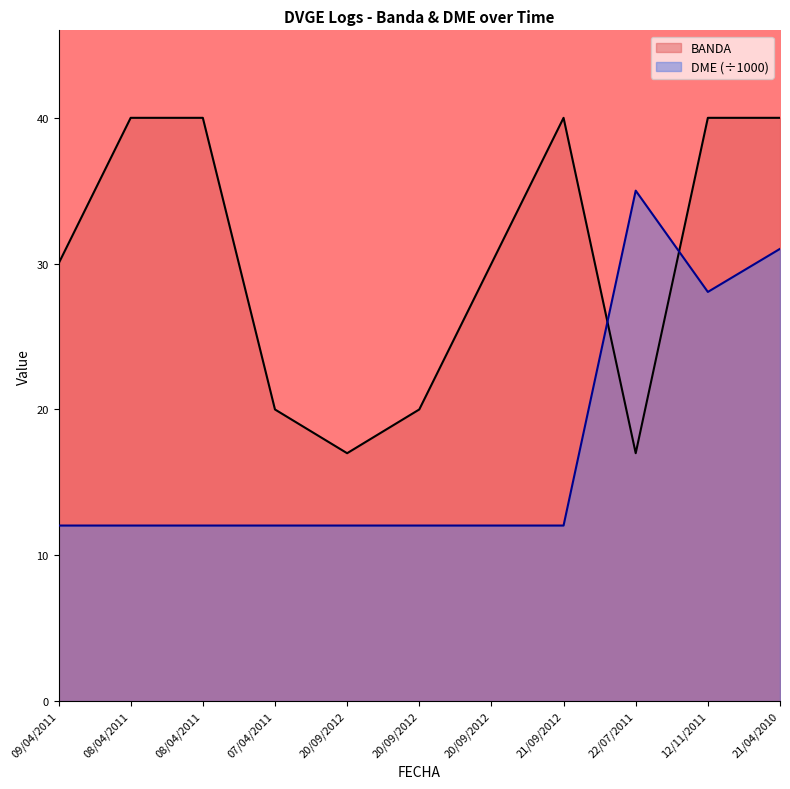

Reading left to right, transcribe all the data shown in this chart.

BANDA: 09/04/2011=30.0	08/04/2011=40.0	08/04/2011=40.0	07/04/2011=20.0	20/09/2012=17.0	20/09/2012=20.0	20/09/2012=30.0	21/09/2012=40.0	22/07/2011=17.0	12/11/2011=40.0	21/04/2010=40.0
DME: 09/04/2011=12.0	08/04/2011=12.0	08/04/2011=12.0	07/04/2011=12.0	20/09/2012=12.0	20/09/2012=12.0	20/09/2012=12.0	21/09/2012=12.0	22/07/2011=35.0	12/11/2011=28.1	21/04/2010=31.0